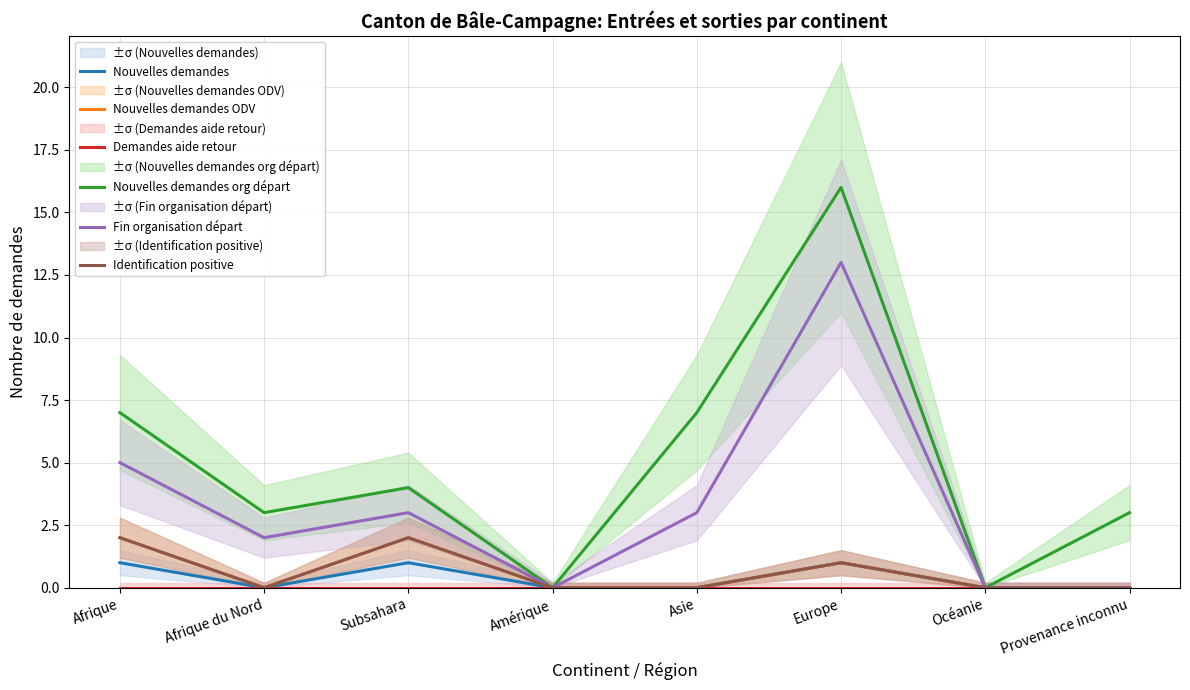

Which series changed the most between Afrique du Nord and Asie?

Nouvelles demandes org départ